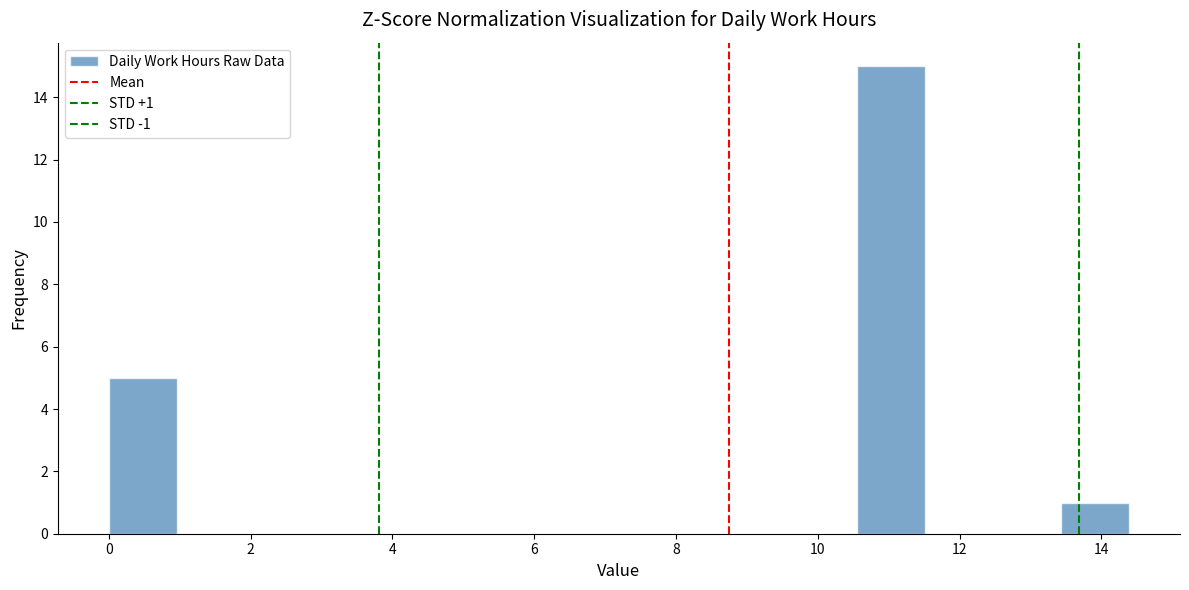

Over which range of the x-axis is the bar tallest?

10.6 to 11.6